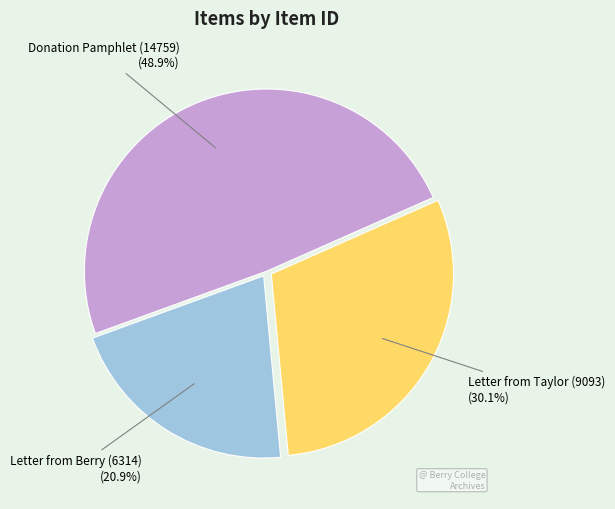

Is there any slice that represents more than half of the pie?

No